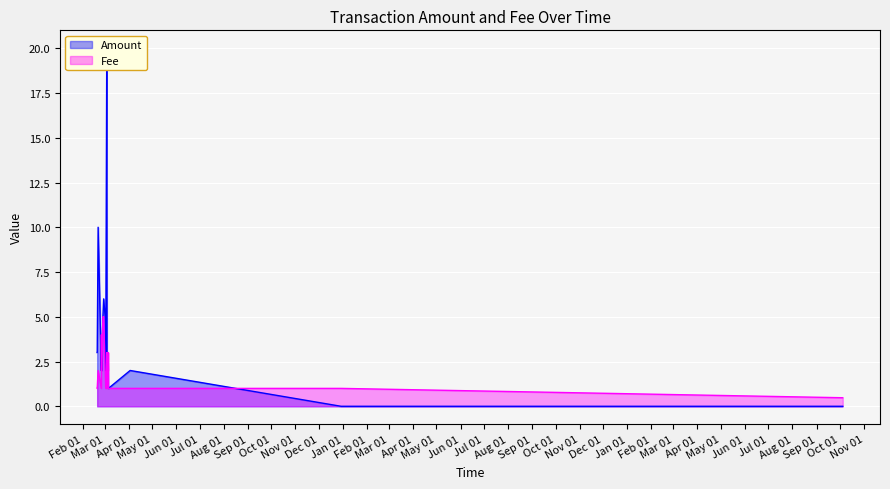

Is the value of Fee at 2017-02-19 15:10:28 greater than the value of Amount at 2017-03-06 00:46:13?

No